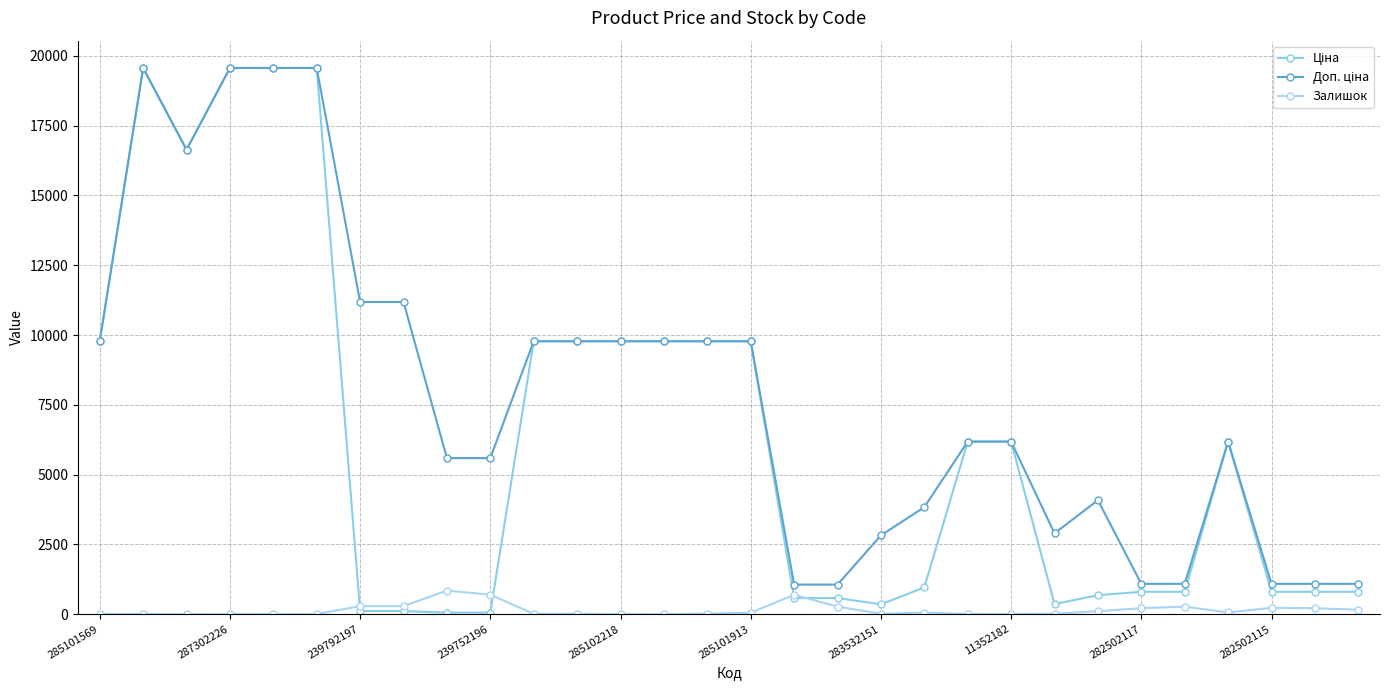

Which series has the widest spread of values?

Ціна